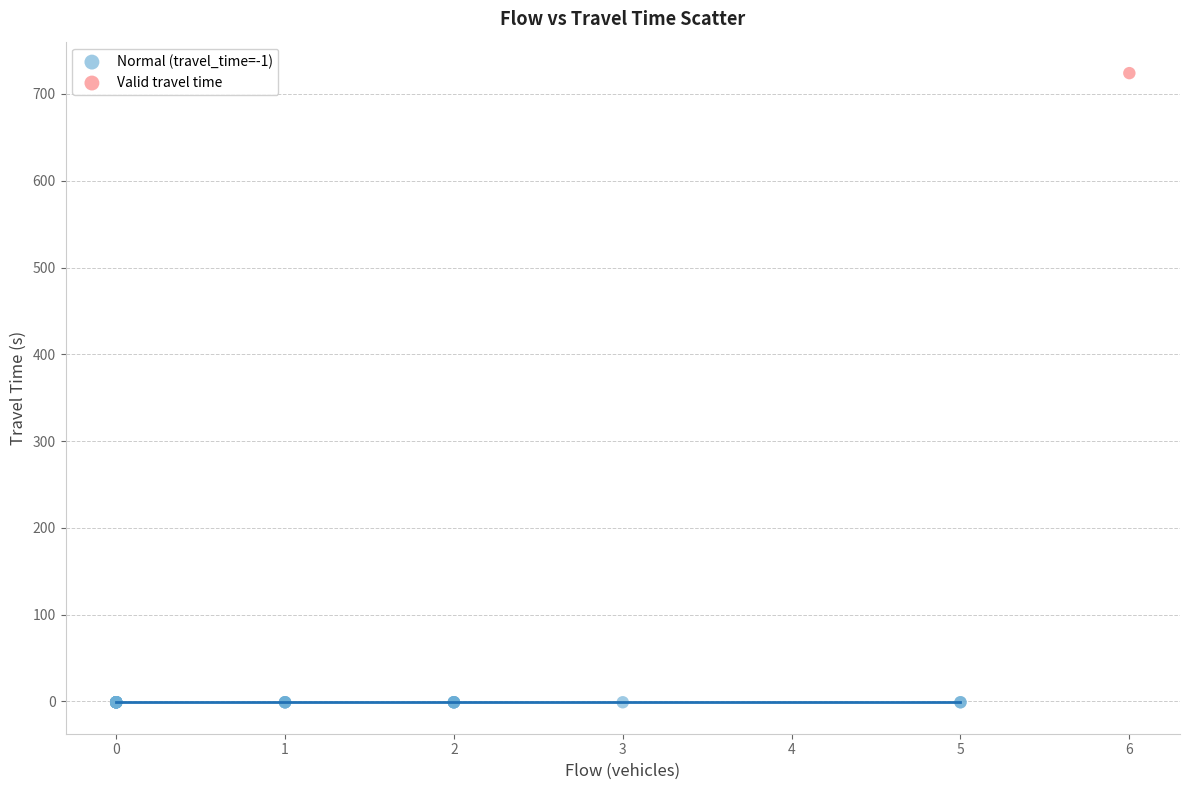

What are all the series names shown in the legend?

Normal (travel_time=-1), Valid travel time